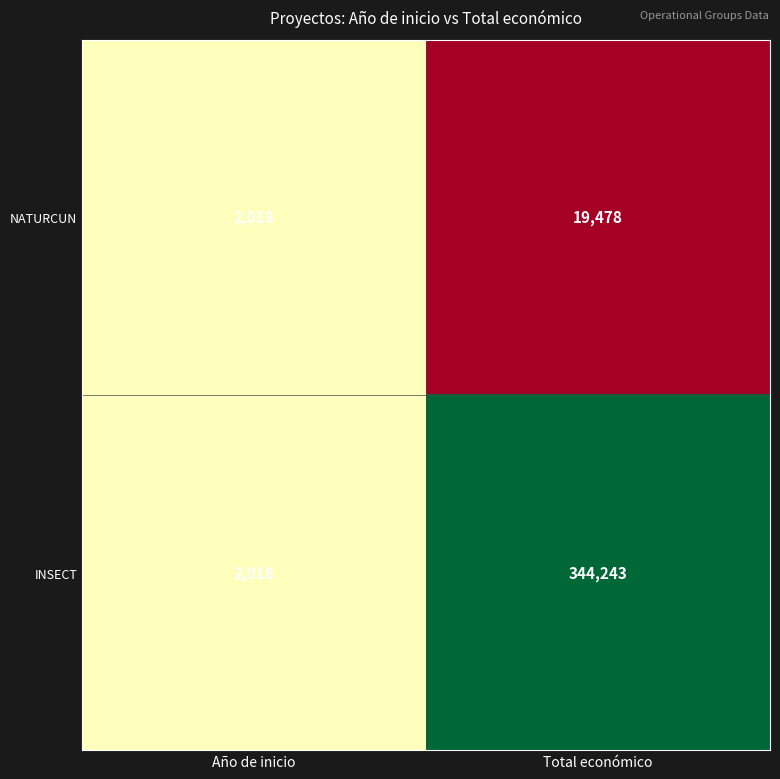

Reading right to left, what are all the values shown in this chart?

NATURCUN: 19478	2018
INSECT: 344243	2018